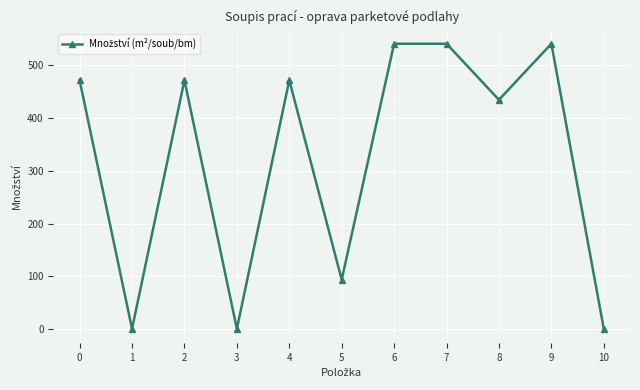

Does the chart display data point markers on the line(s)?

Yes